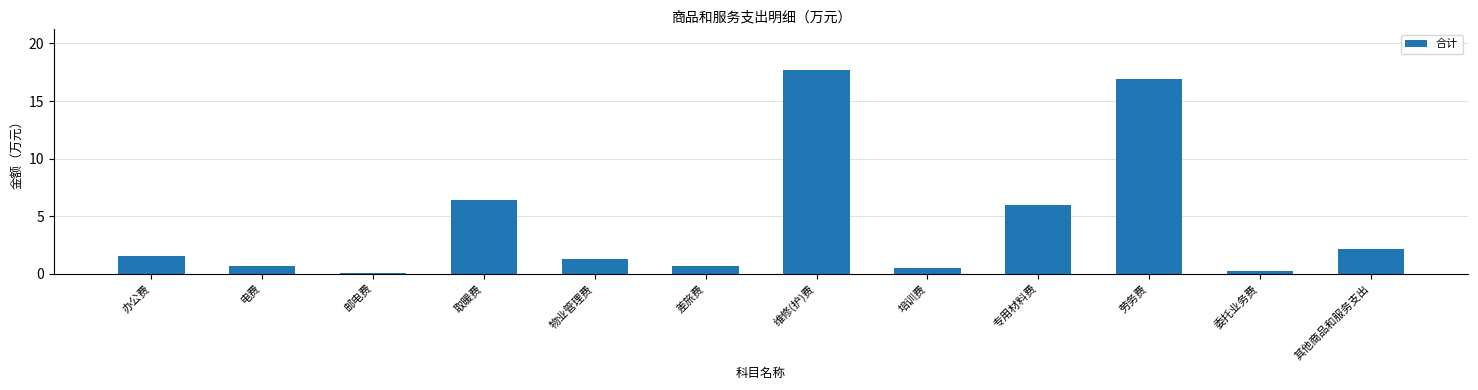

Where is the data nearest to the value 8?

取暖费